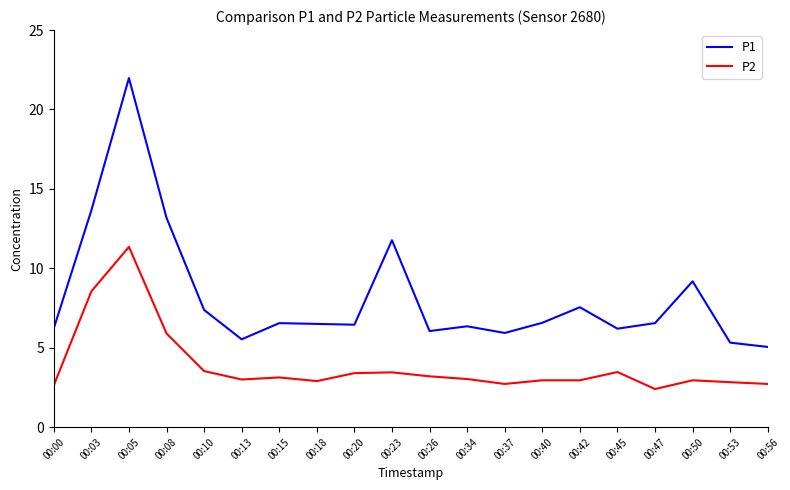

What is the difference between the second highest and second lowest values in the P1 series?

8.3